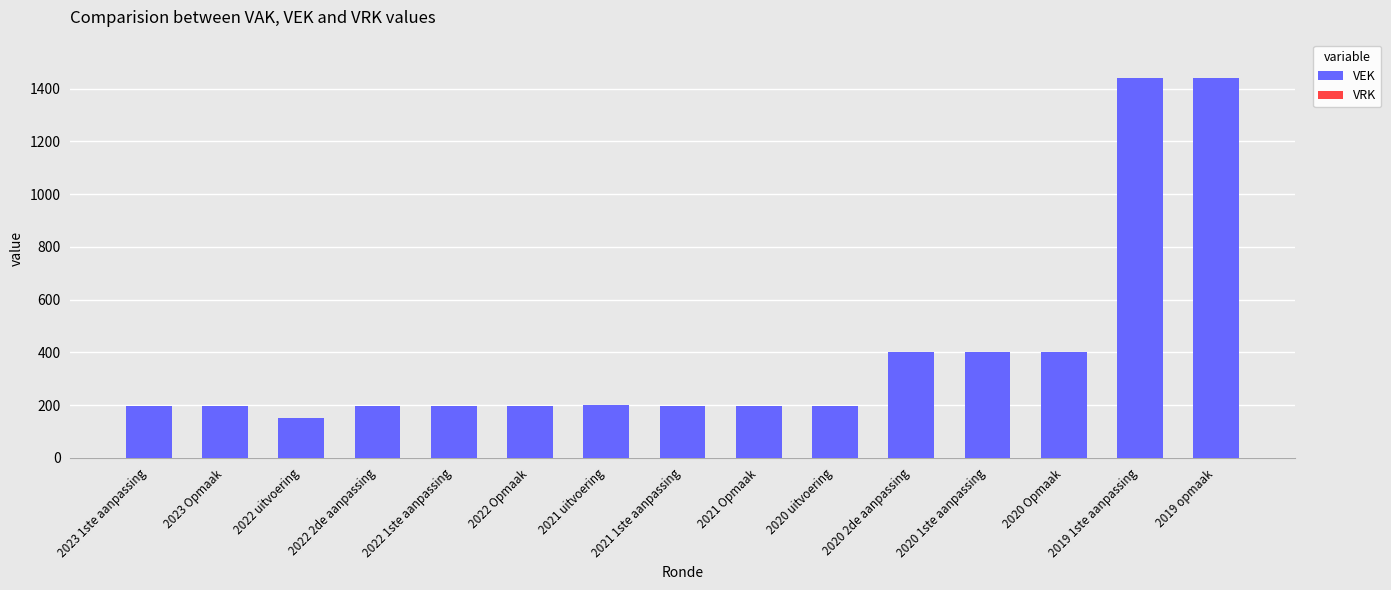

Is it true that the value at 2021 1ste aanpassing is 76?

False